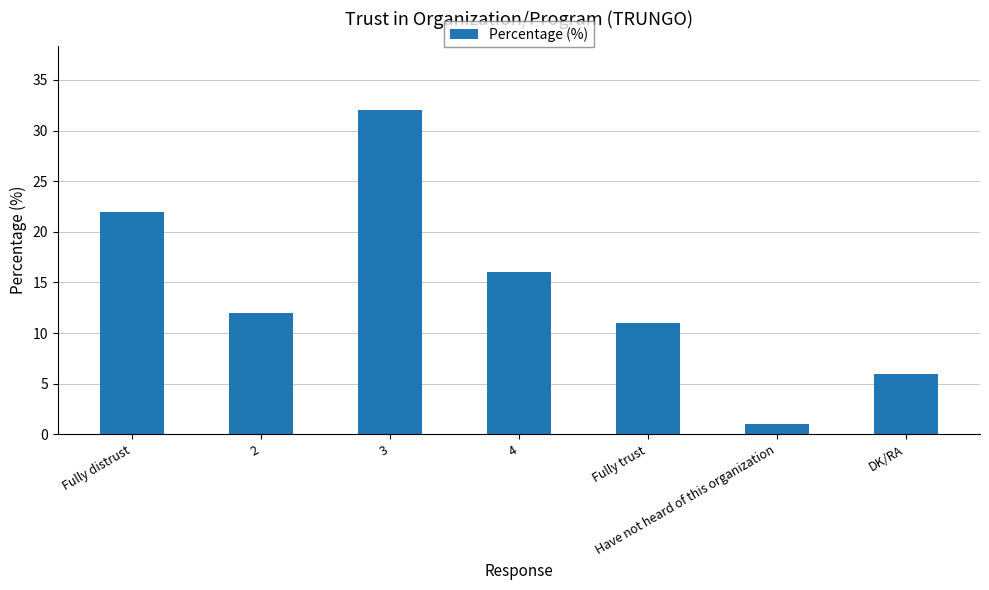

Count the number of categories in the chart.

7